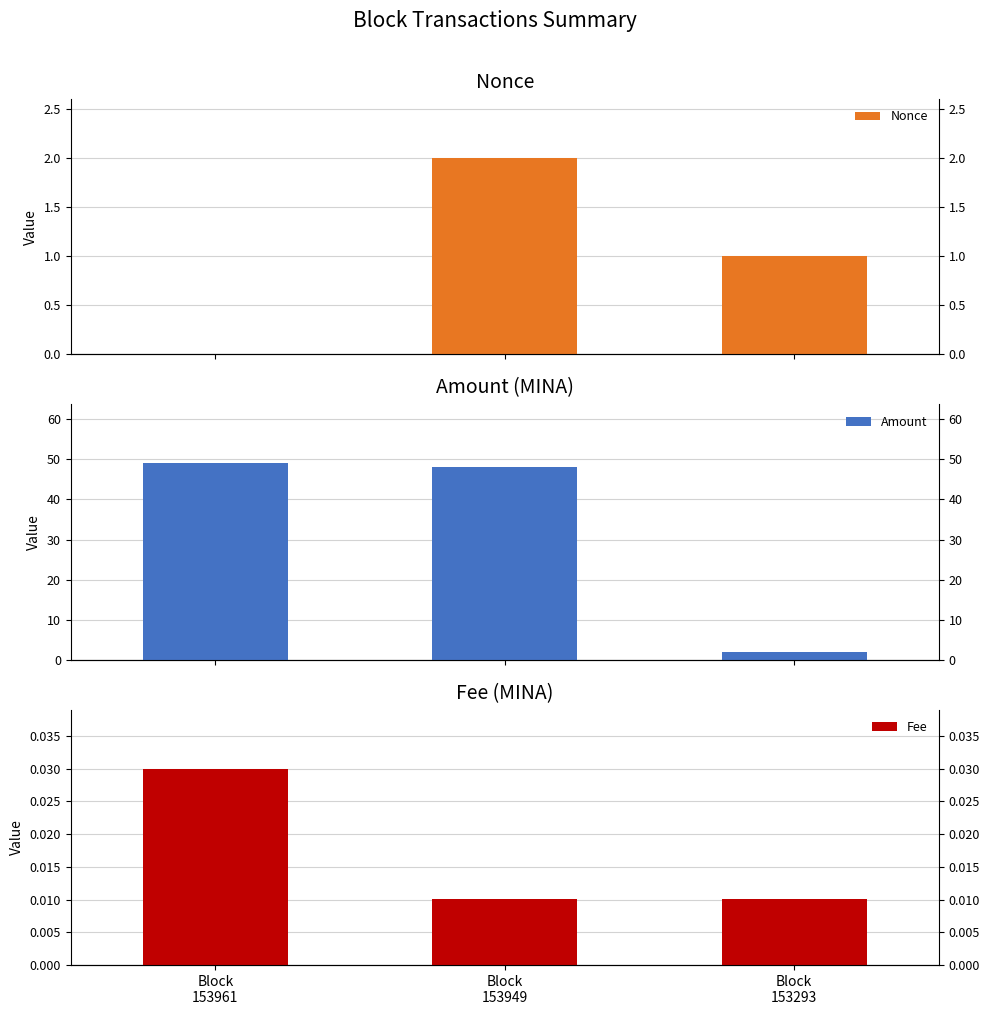

At which label does Fee reach its peak?

Block
153961